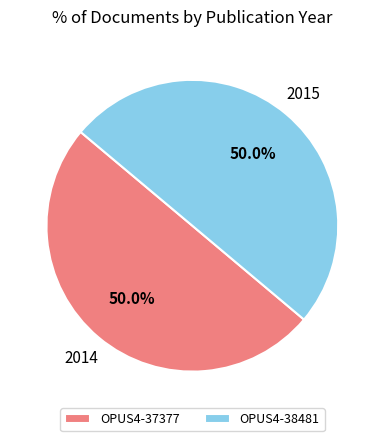

Is the sum of OPUS4-38481 and OPUS4-37377 greater than half?

Yes